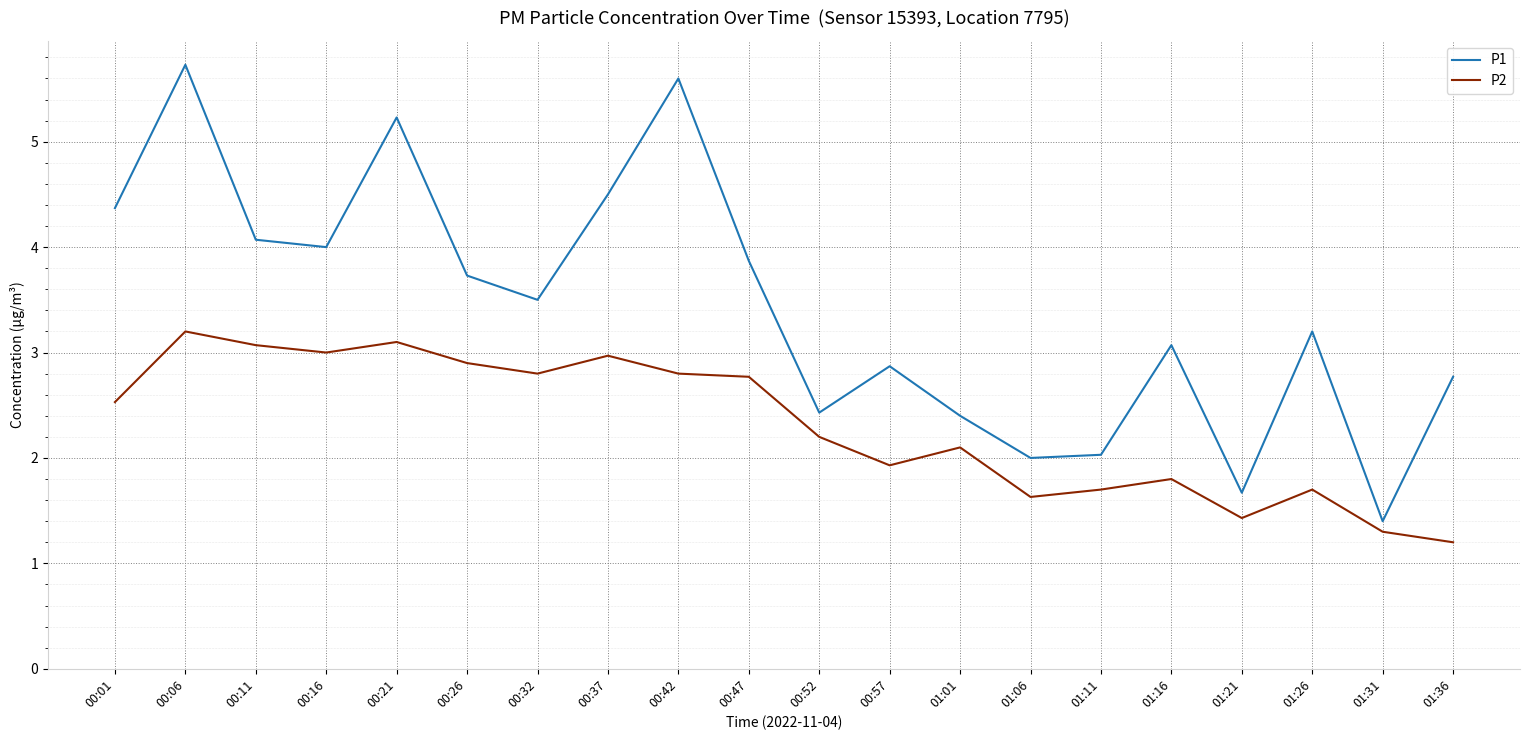

How many interior local peaks does the P1 series have?

6